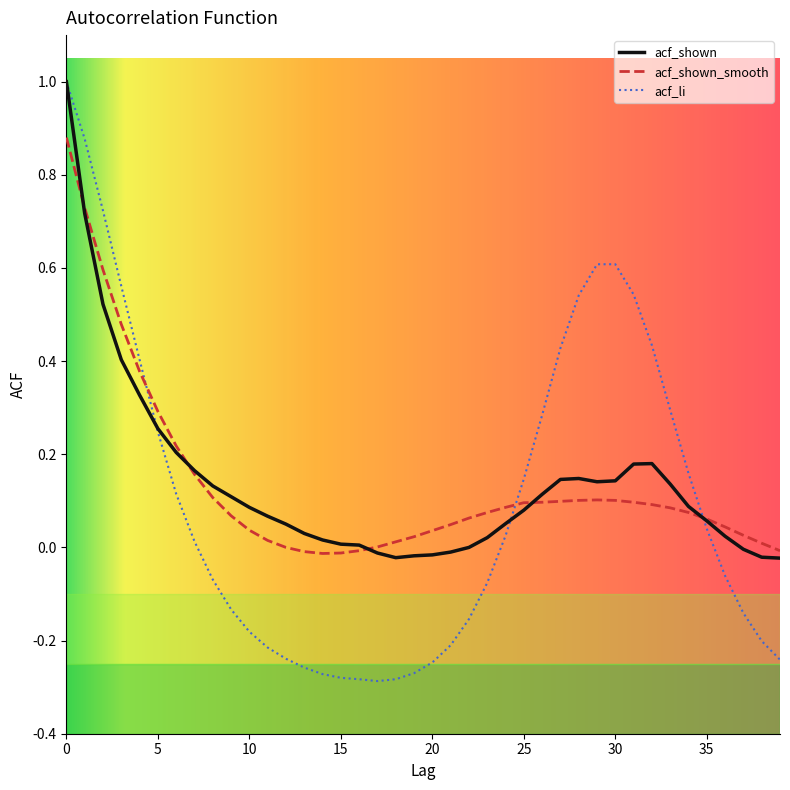

Which series has the largest range (max minus min)?

acf_li